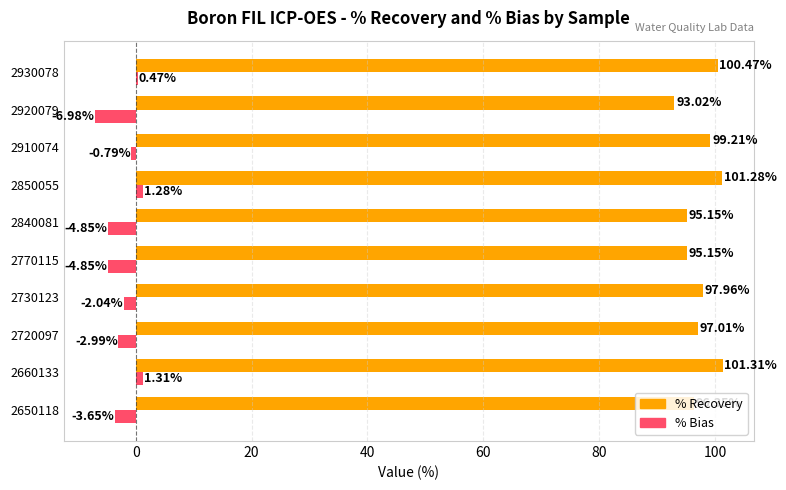

What is the difference between the maximum and minimum values in the % Recovery series?

8.3